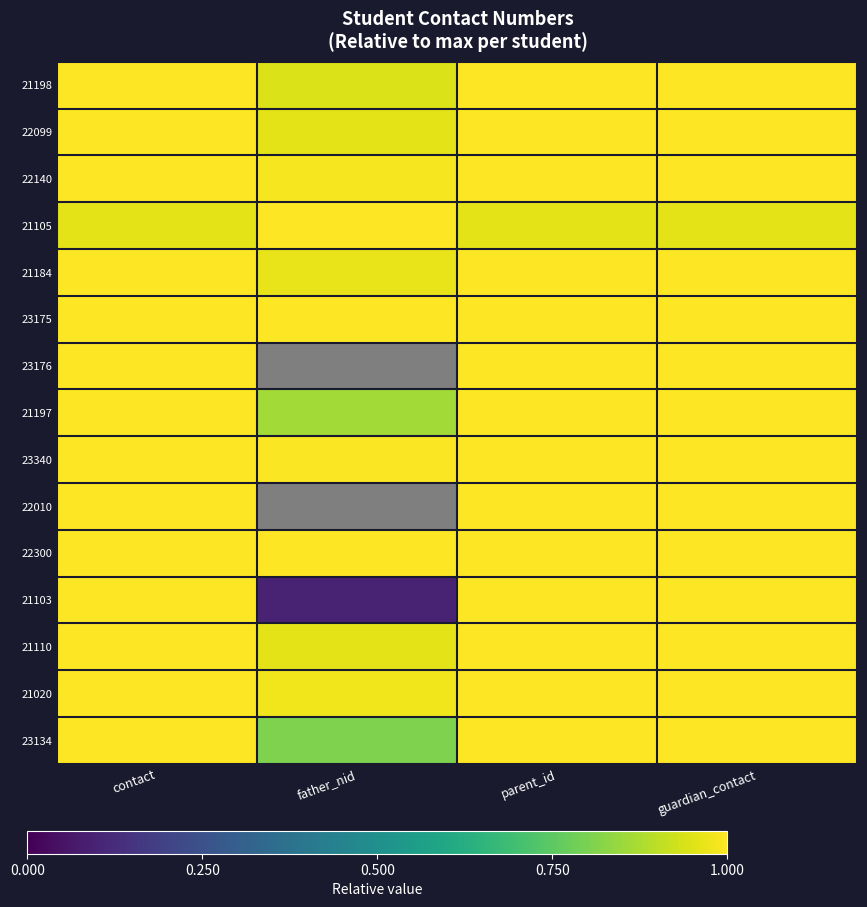

Which category has the lowest value across all series?

father_nid